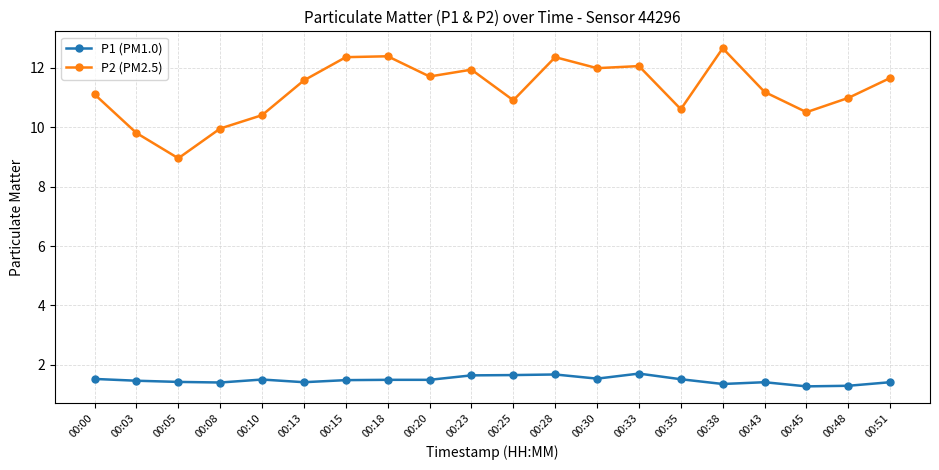

Which series has the widest spread of values?

P2 (PM2.5)